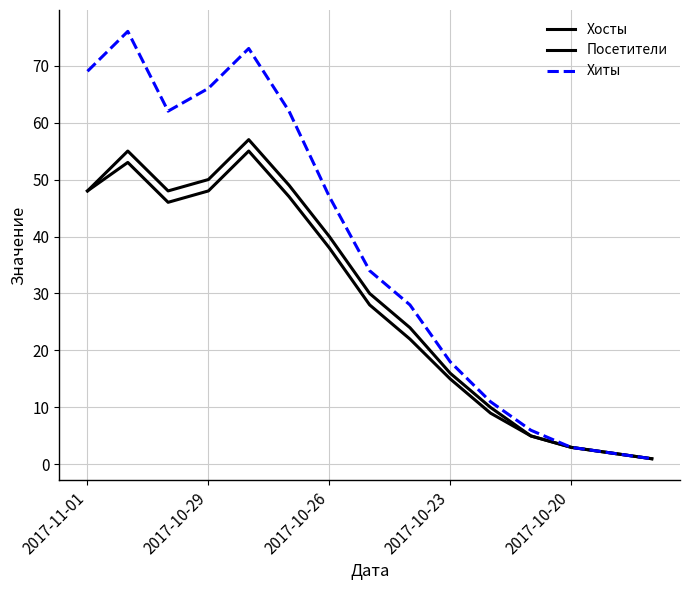

How many lines are shown in the chart?

3